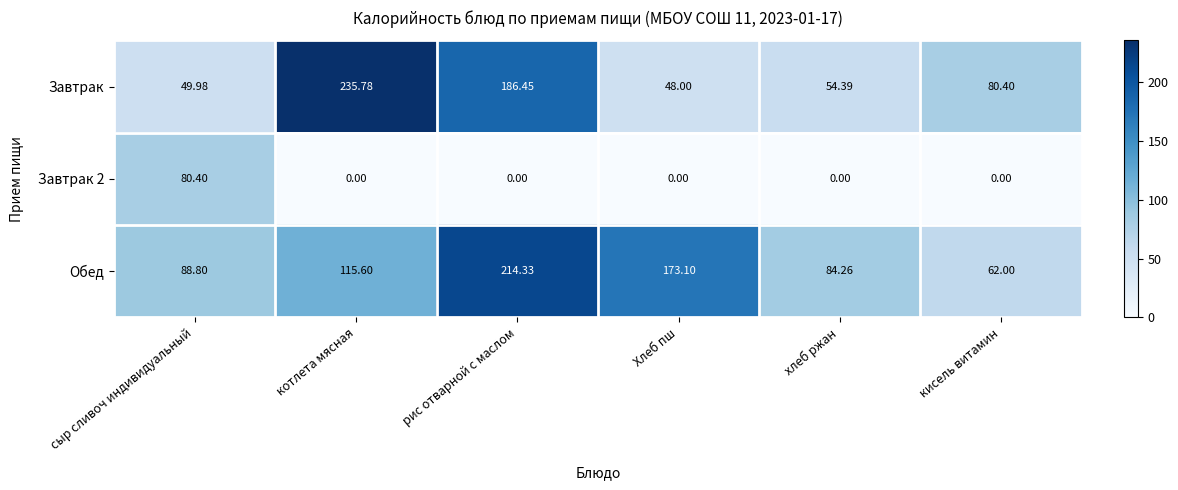

Where does the Завтрак series first go above 80?

котлета мясная